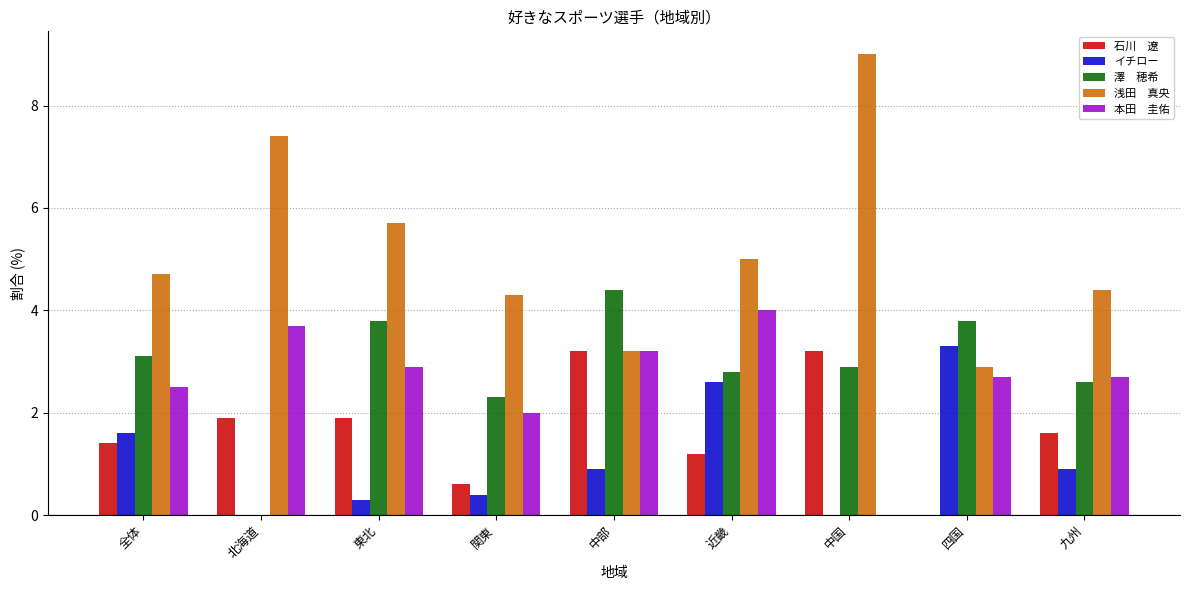

What is the total value across all series at 中部?

14.9